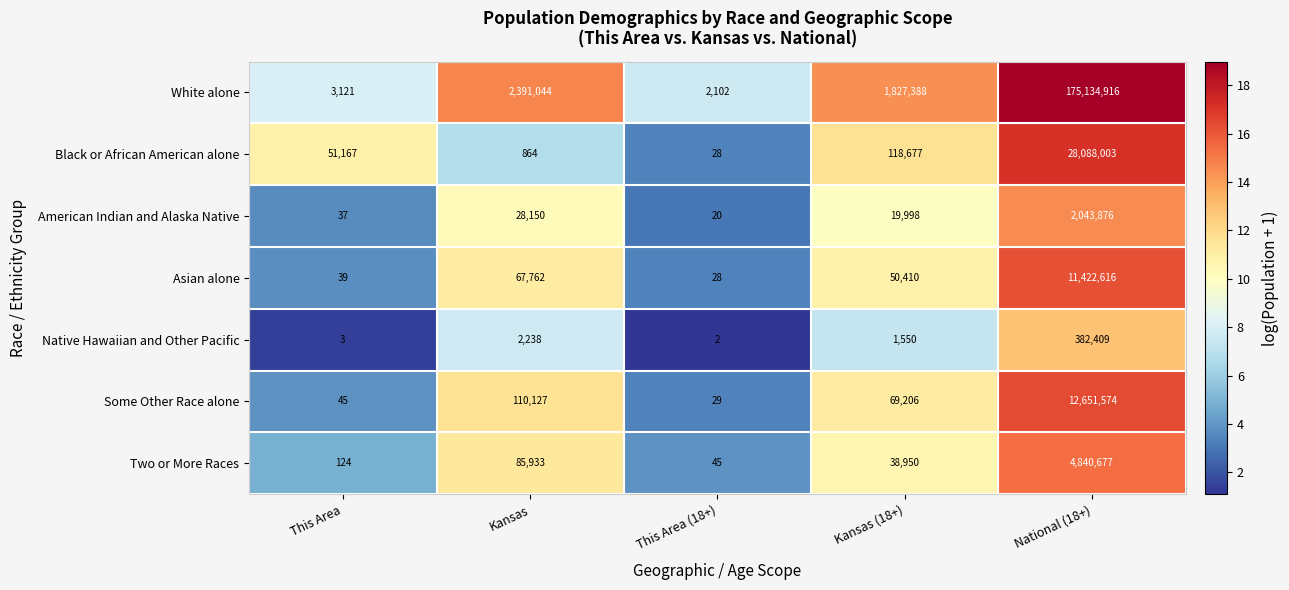

What is the minimum value shown in the chart?

2